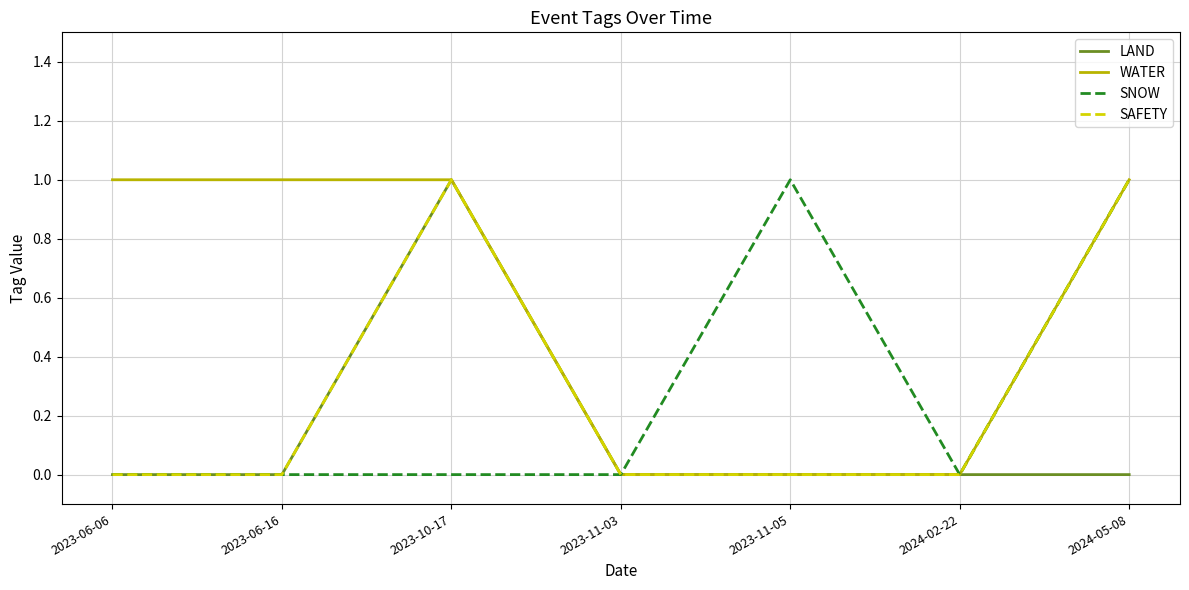

How many categories are shown in the chart?

7